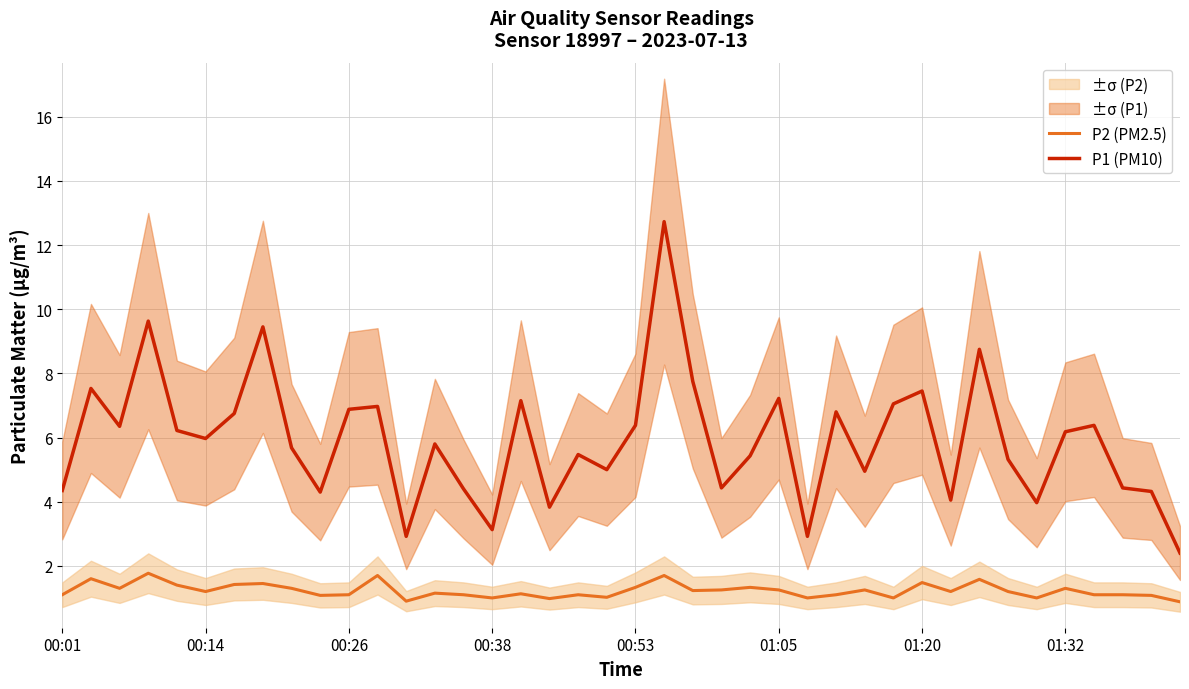

How many data points in P2 (PM2.5) are above 1?

33